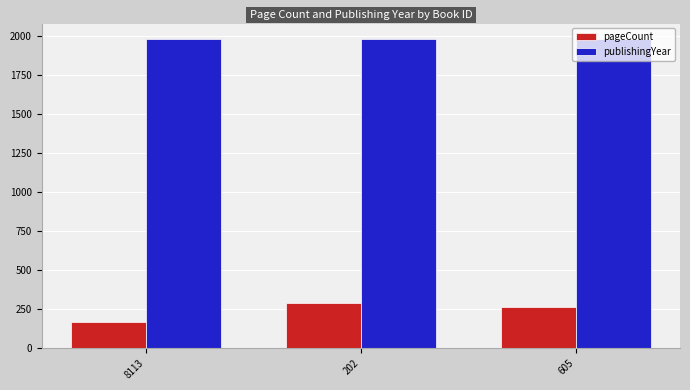

Between 8113 and 202, which series saw the biggest shift?

pageCount